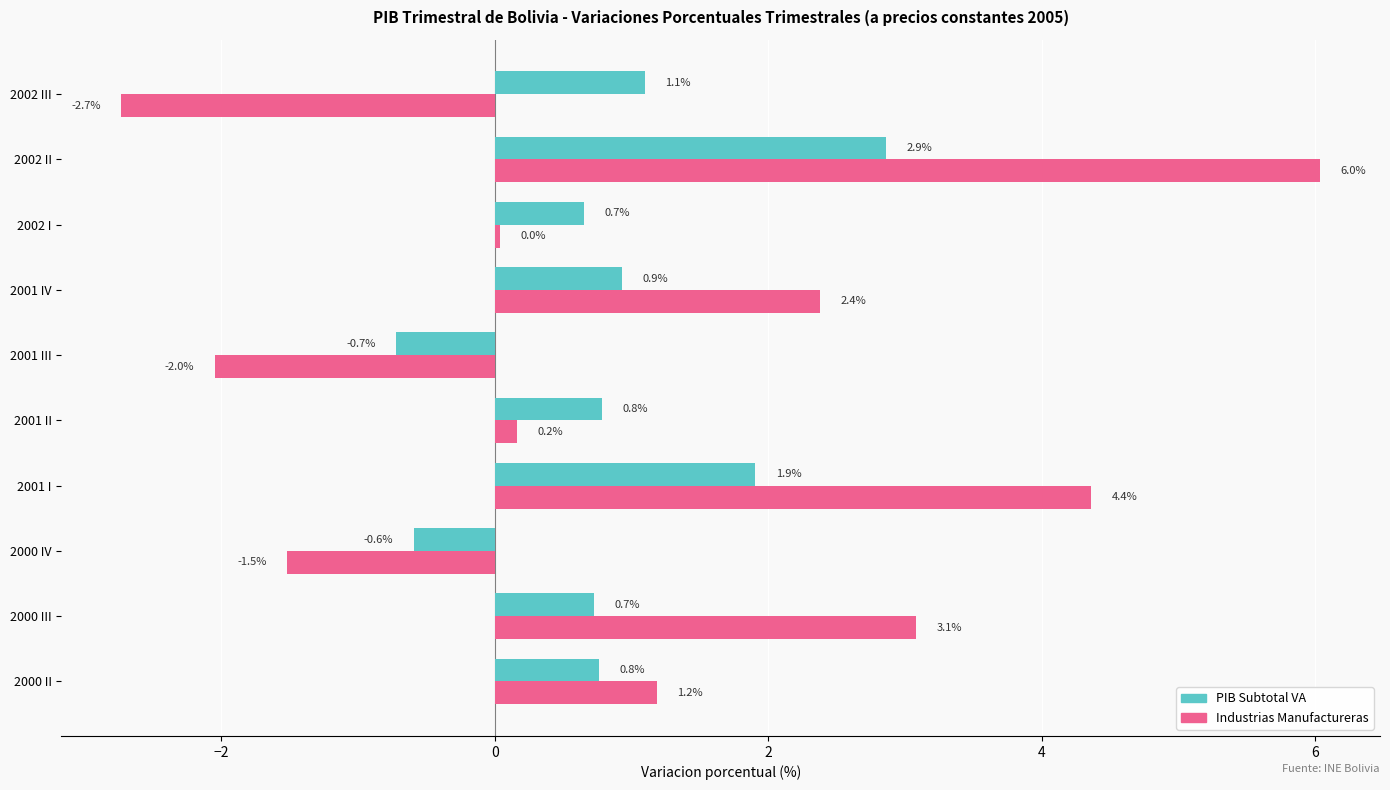

The value of PIB Subtotal VA at 2001 II is 0.8. True or false?

True